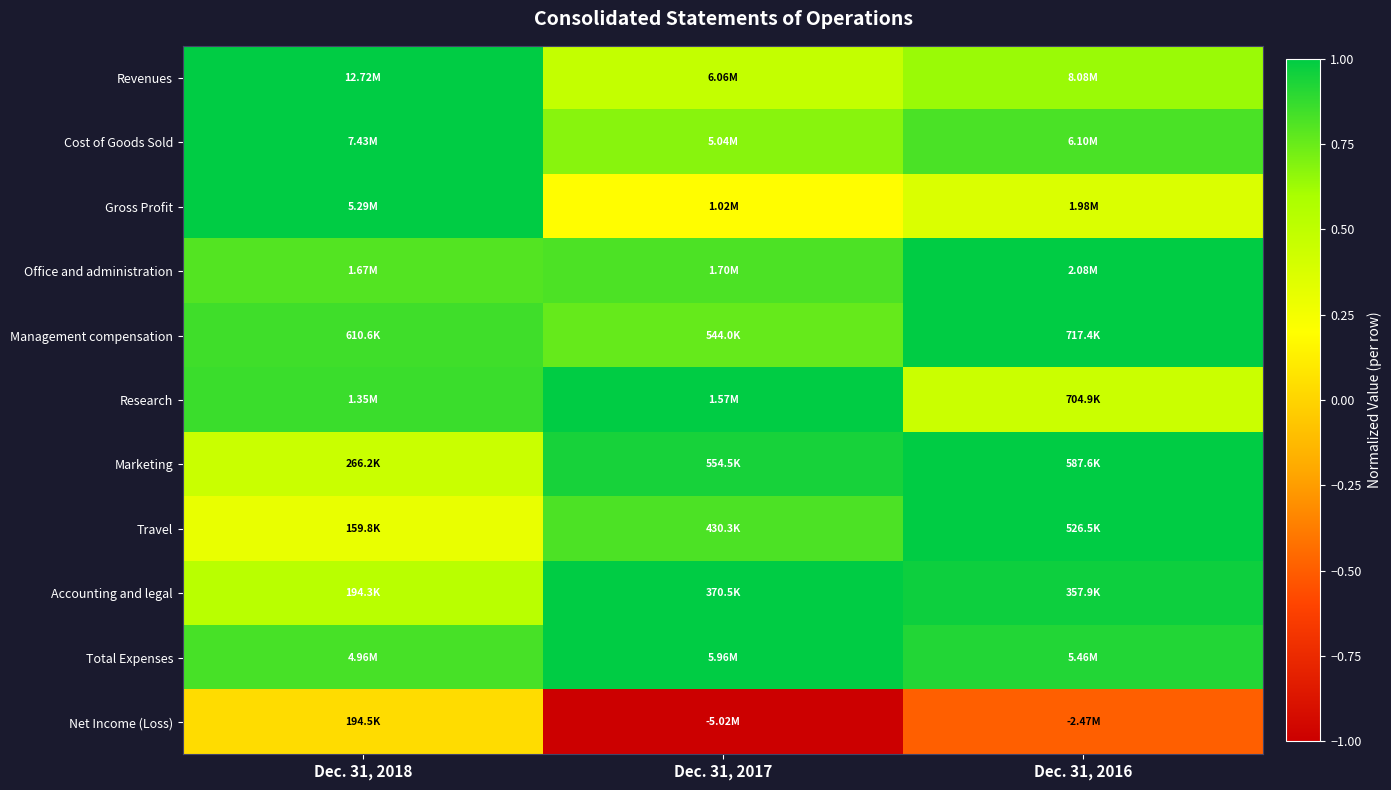

Reading left to right, list all the values displayed in this chart.

Revenues: Dec. 31, 2018=1.0	Dec. 31, 2017=0.5	Dec. 31, 2016=0.6
Cost of Goods Sold: Dec. 31, 2018=1.0	Dec. 31, 2017=0.7	Dec. 31, 2016=0.8
Gross Profit: Dec. 31, 2018=1.0	Dec. 31, 2017=0.2	Dec. 31, 2016=0.4
Office and administration: Dec. 31, 2018=0.8	Dec. 31, 2017=0.8	Dec. 31, 2016=1.0
Management compensation: Dec. 31, 2018=0.9	Dec. 31, 2017=0.8	Dec. 31, 2016=1.0
Research: Dec. 31, 2018=0.9	Dec. 31, 2017=1.0	Dec. 31, 2016=0.4
Marketing: Dec. 31, 2018=0.5	Dec. 31, 2017=0.9	Dec. 31, 2016=1.0
Travel: Dec. 31, 2018=0.3	Dec. 31, 2017=0.8	Dec. 31, 2016=1.0
Accounting and legal: Dec. 31, 2018=0.5	Dec. 31, 2017=1.0	Dec. 31, 2016=1.0
Total Expenses: Dec. 31, 2018=0.8	Dec. 31, 2017=1.0	Dec. 31, 2016=0.9
Net Income (Loss): Dec. 31, 2018=0.0	Dec. 31, 2017=-1.0	Dec. 31, 2016=-0.5